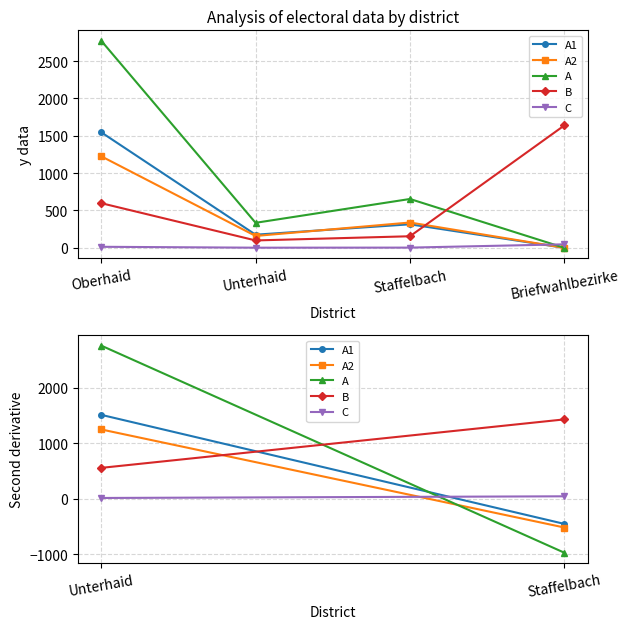

What is the difference between the maximum and minimum values in the A1 series?

1547